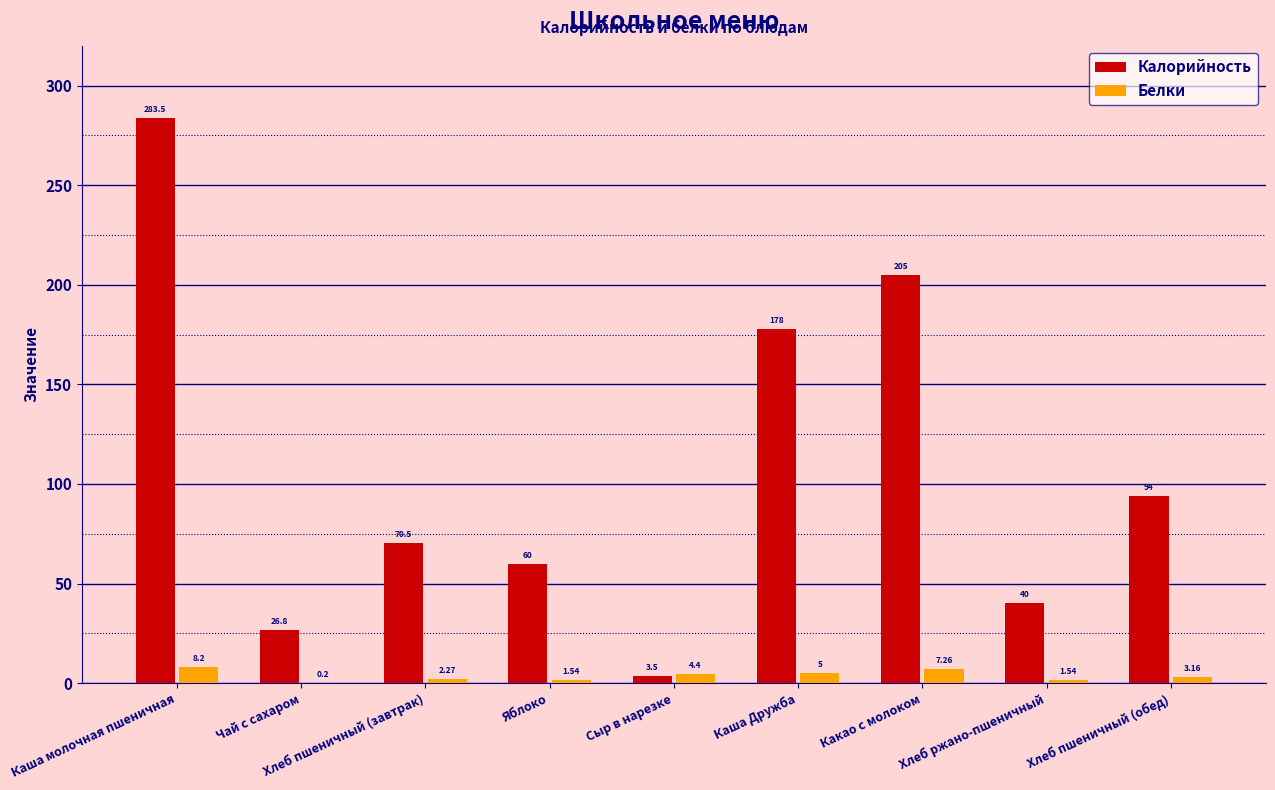

Which label corresponds to the largest value in the chart?

Каша молочная пшеничная